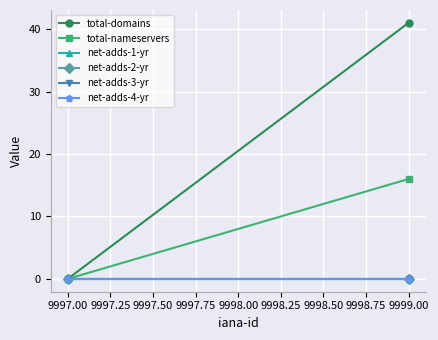

List the series in order of their peak value, lowest first.

net-adds-1-yr, net-adds-2-yr, net-adds-3-yr, net-adds-4-yr, total-nameservers, total-domains